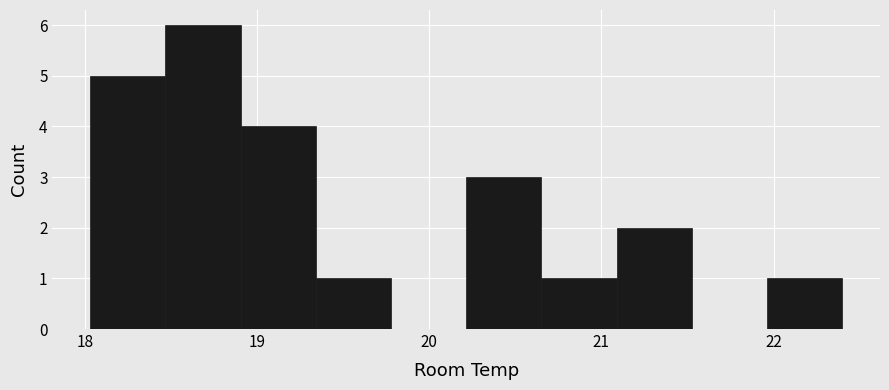

Which range on the x-axis has the tallest bar?

18.5 to 18.9